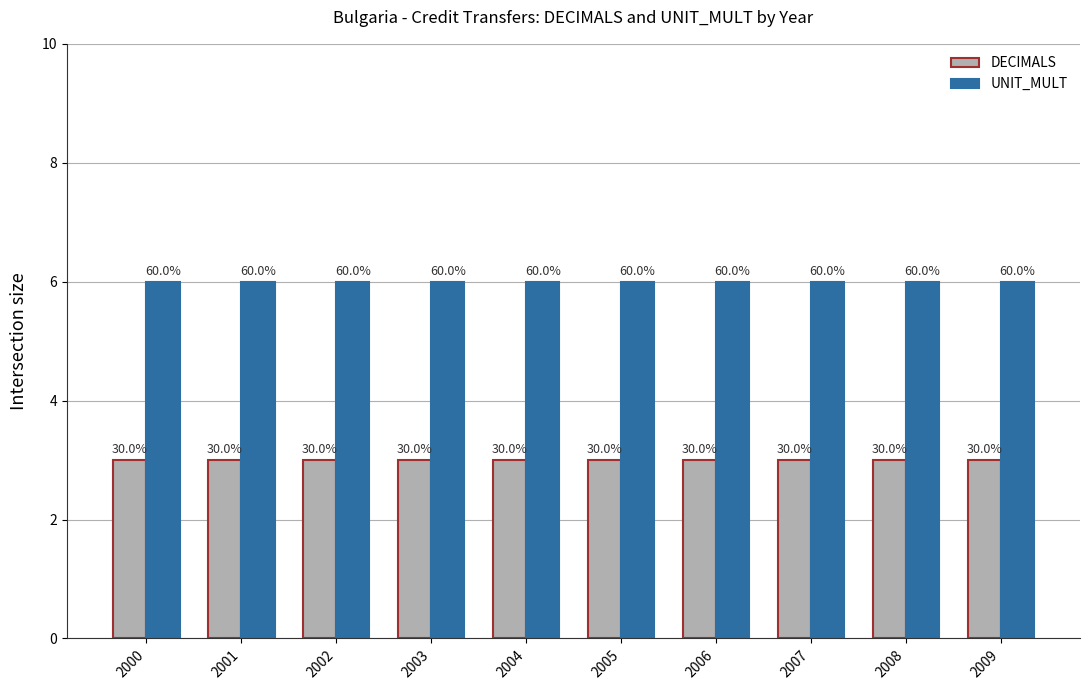

What is the sum of all DECIMALS values?

30